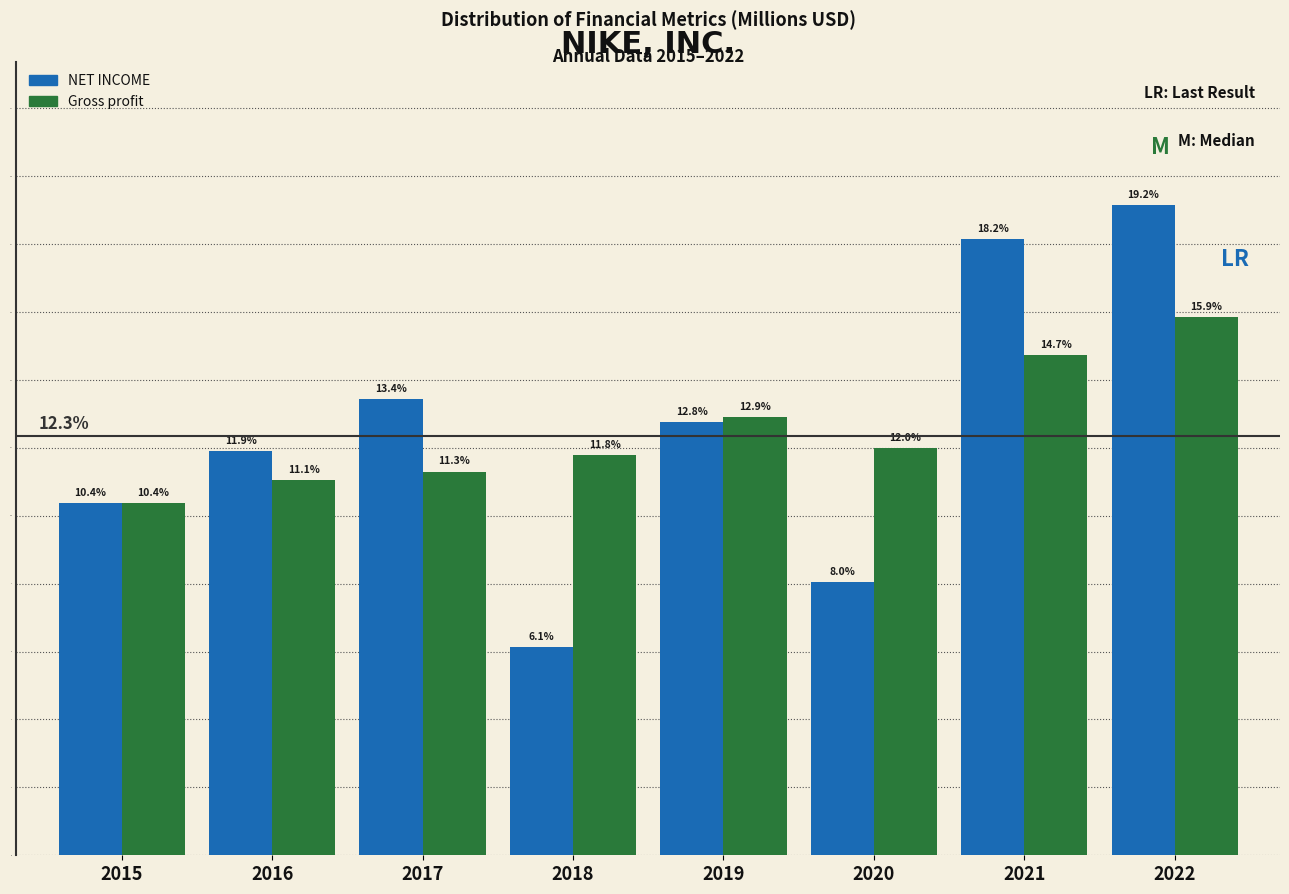

Reading right to left, transcribe all the data shown in this chart.

NET INCOME: 19.2	18.2	8.0	12.8	6.1	13.4	11.9	10.4
Gross profit: 15.9	14.7	12.0	12.9	11.8	11.3	11.1	10.4